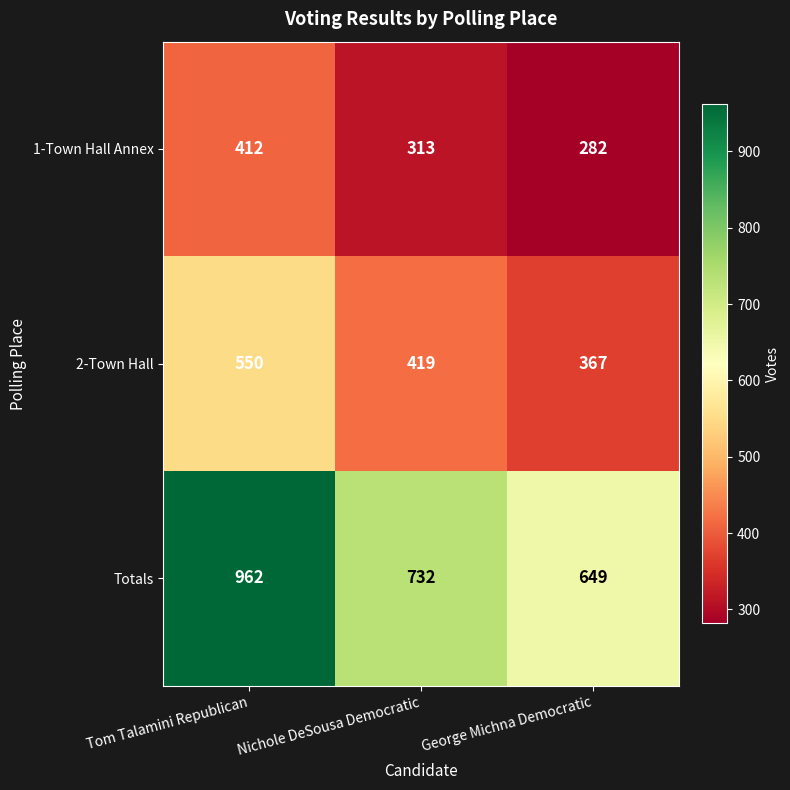

What is the sum of the 1-Town Hall Annex values at Tom Talamini Republican and Nichole DeSousa Democratic?

725